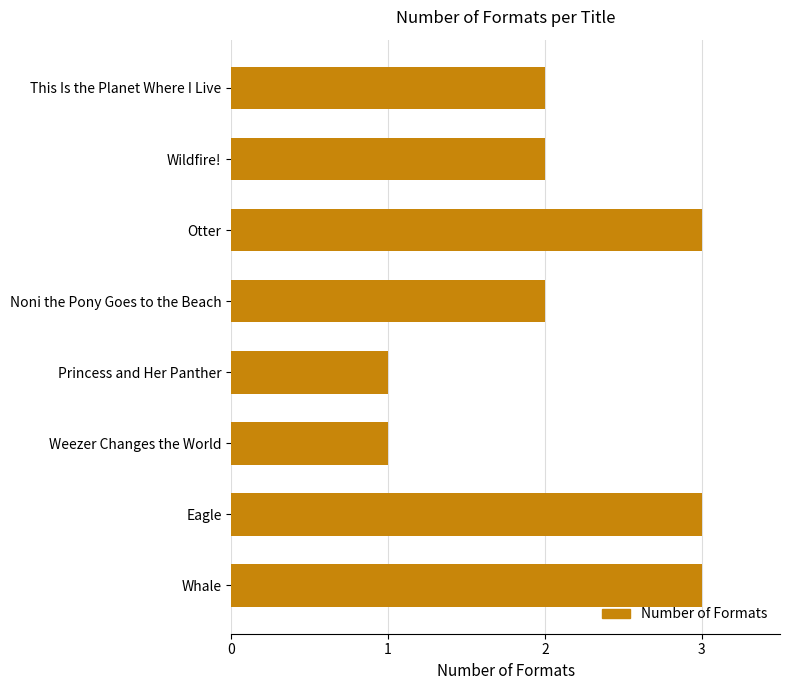

What is the maximum value shown in the chart?

3